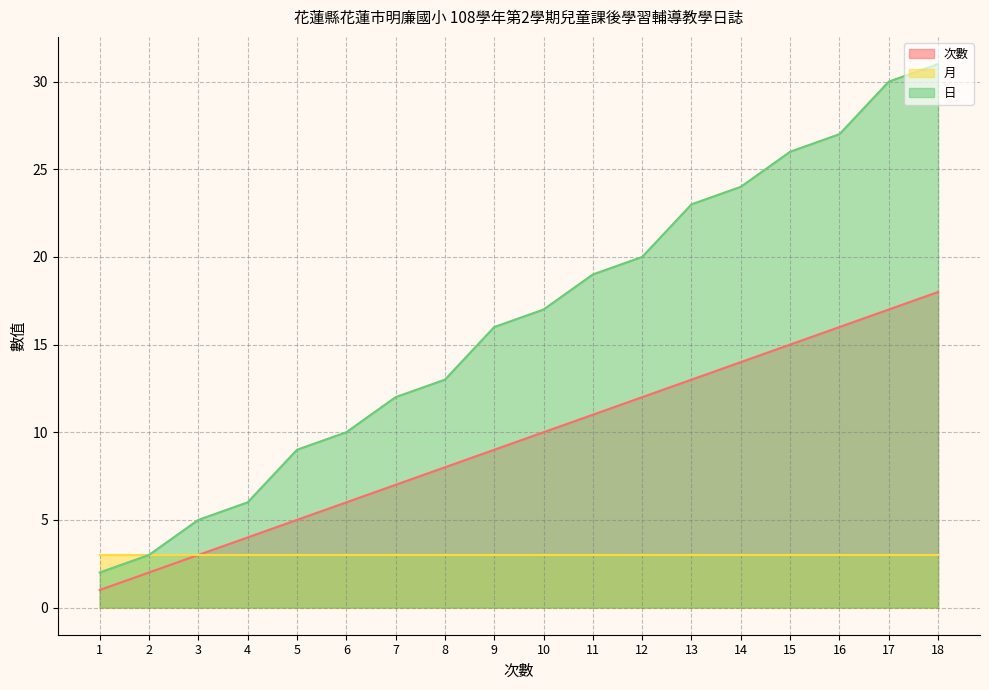

True or false: 日 has a value of 4 at 7.

False